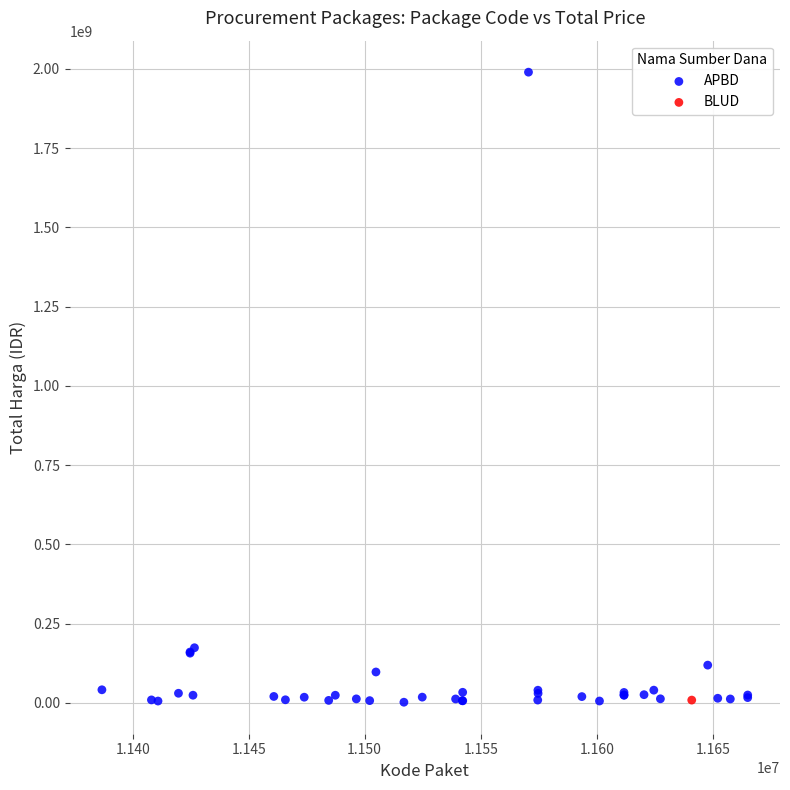

What are all the series names shown in the legend?

APBD, BLUD